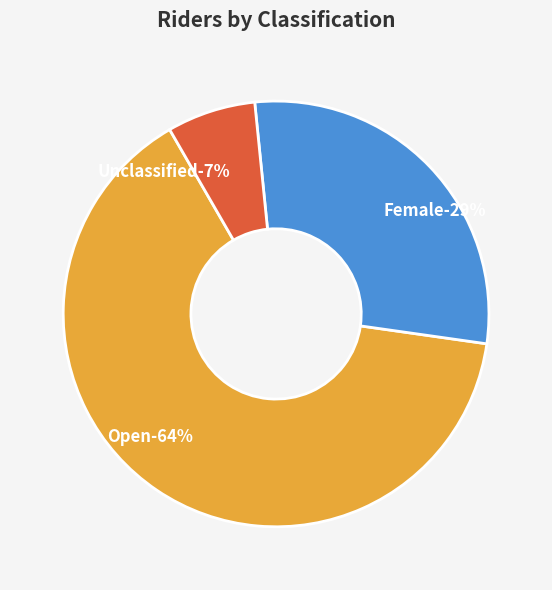

Does any single category account for the majority?

Yes